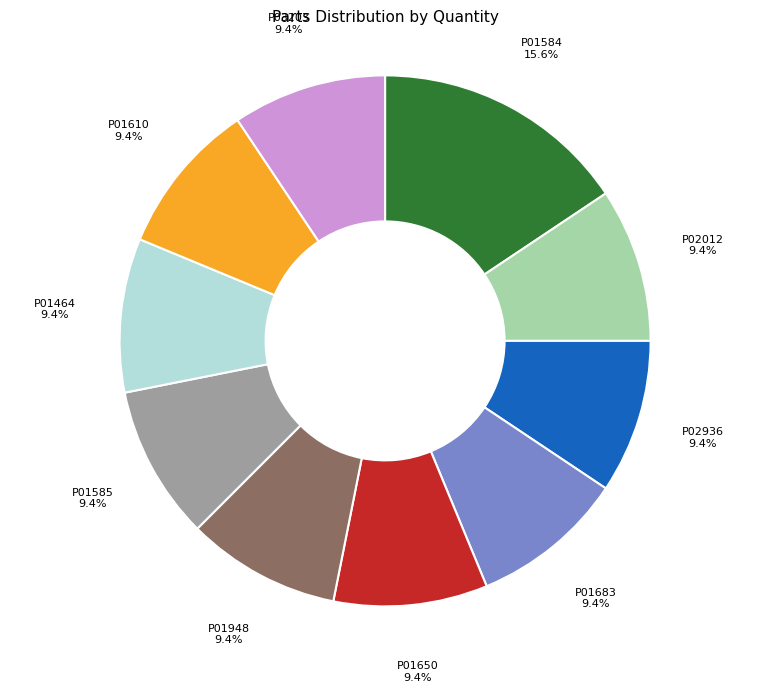

What is the ratio of the value at P01650 to the value at P01948?

1.0